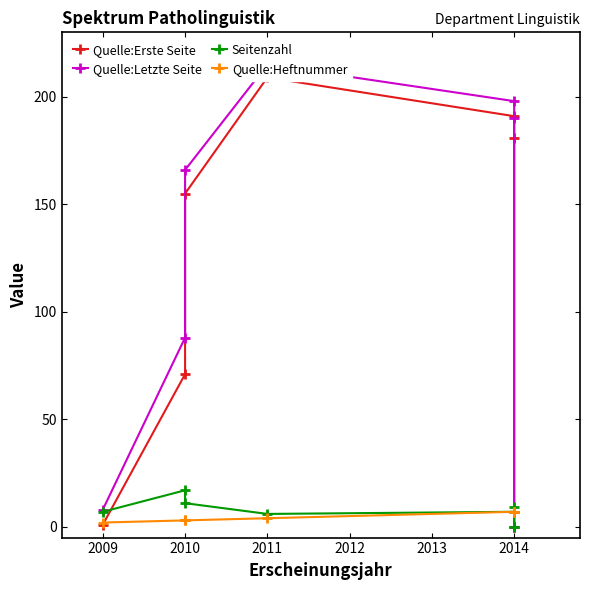

True or false: Quelle:Letzte Seite has more than 2 interior local peaks.

False